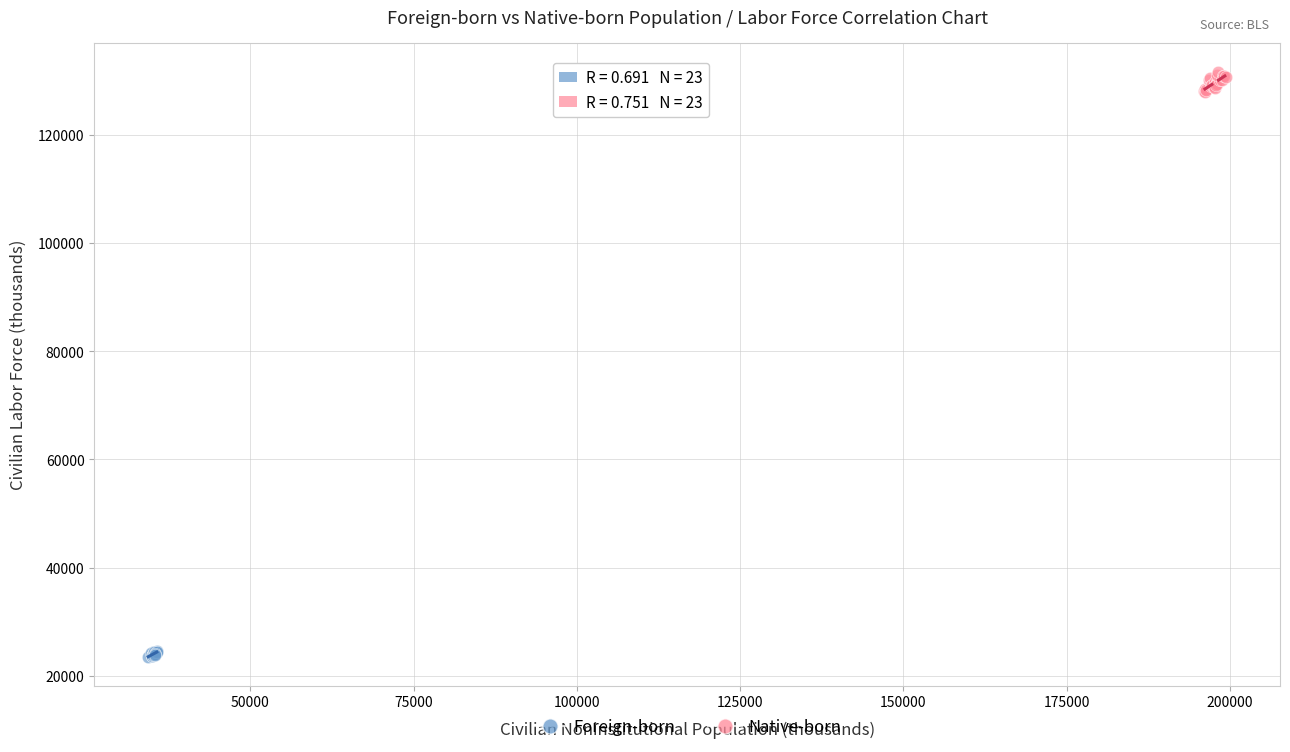

Which series contains the lowest Y value?

Foreign-born